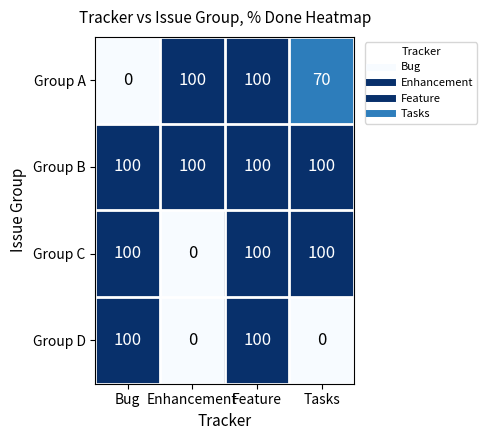

At how many categories does at least one series exceed 6?

4